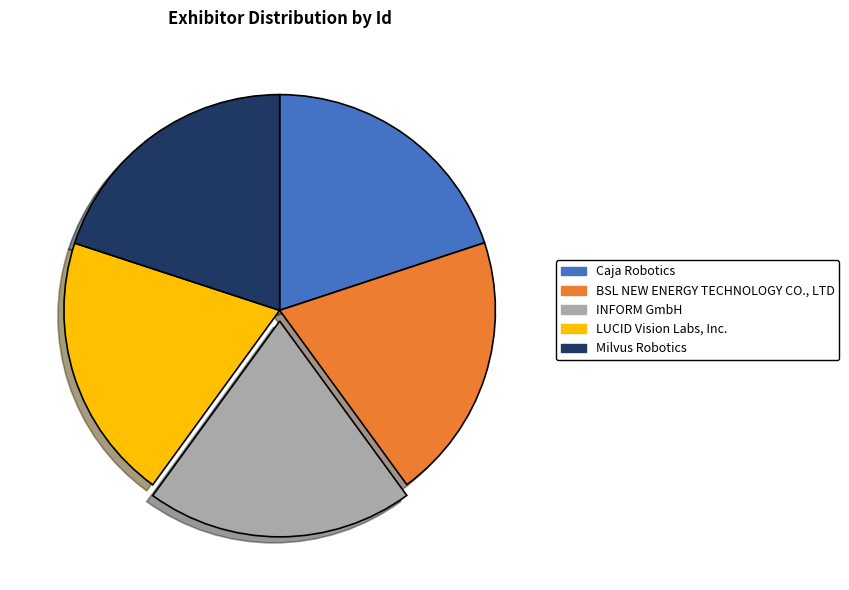

Count the number of slices in the pie.

5